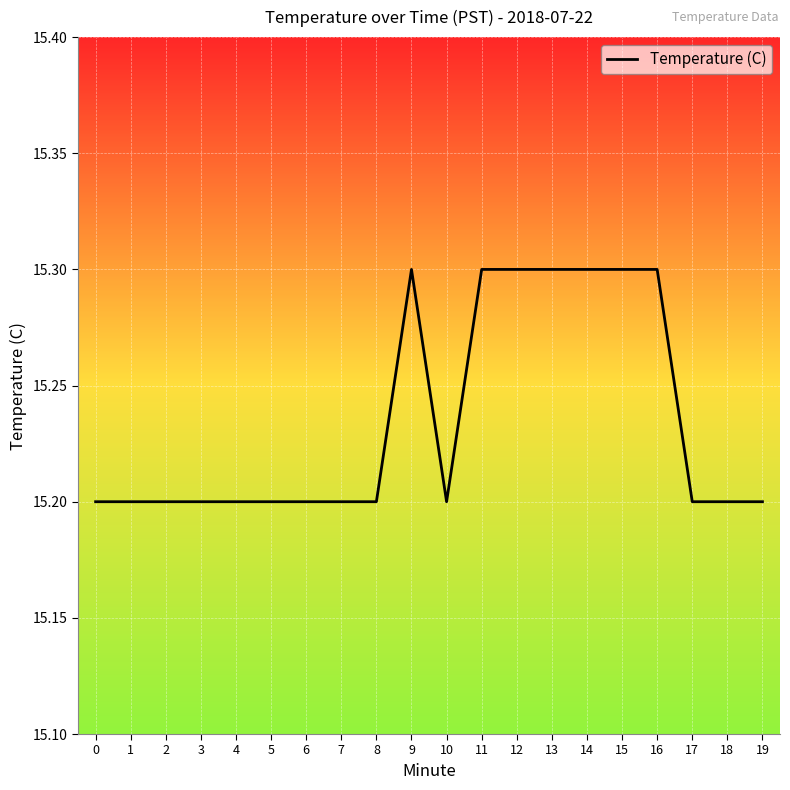

What is the change in value from 15 to 19?

-0.1